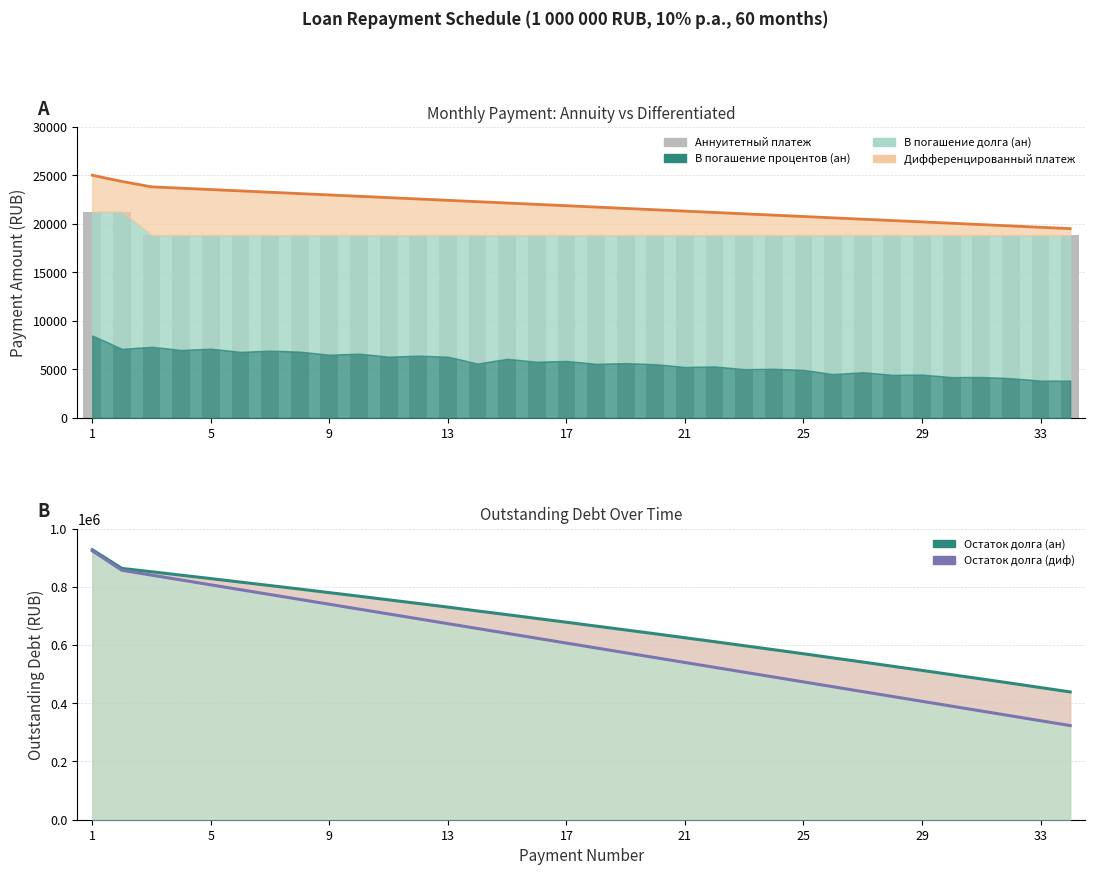

Where does the Дифференцированный платеж series first go above 21861?

1